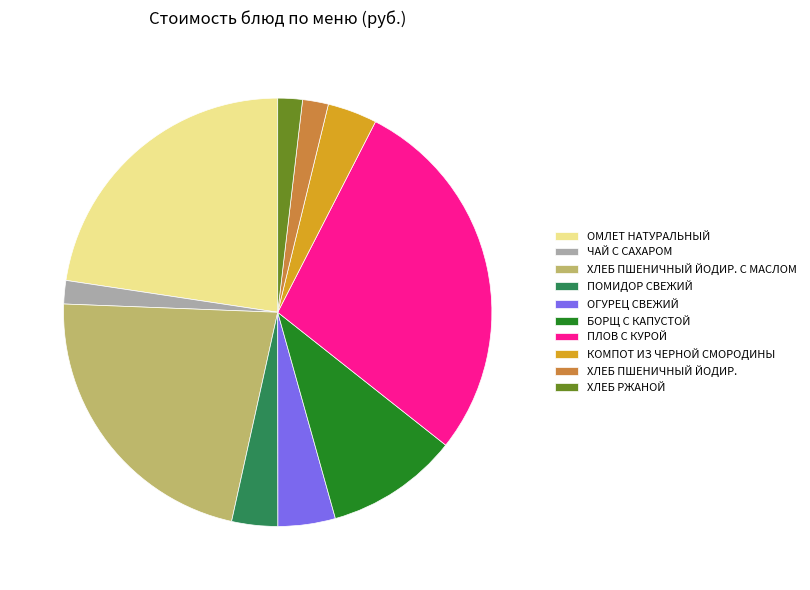

The ХЛЕБ ПШЕНИЧНЫЙ ЙОДИР. С МАСЛОМ slice represents 37% of the pie. True or false?

False